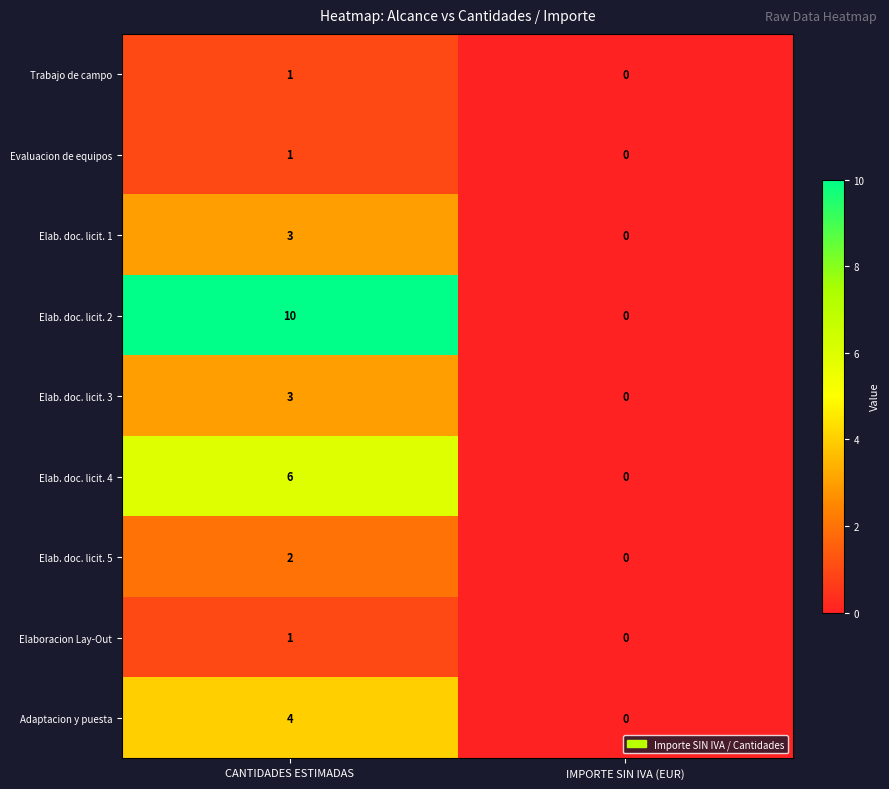

Between CANTIDADES ESTIMADAS and IMPORTE SIN IVA (EUR), which series saw the biggest shift?

Elab. doc. licit. 2